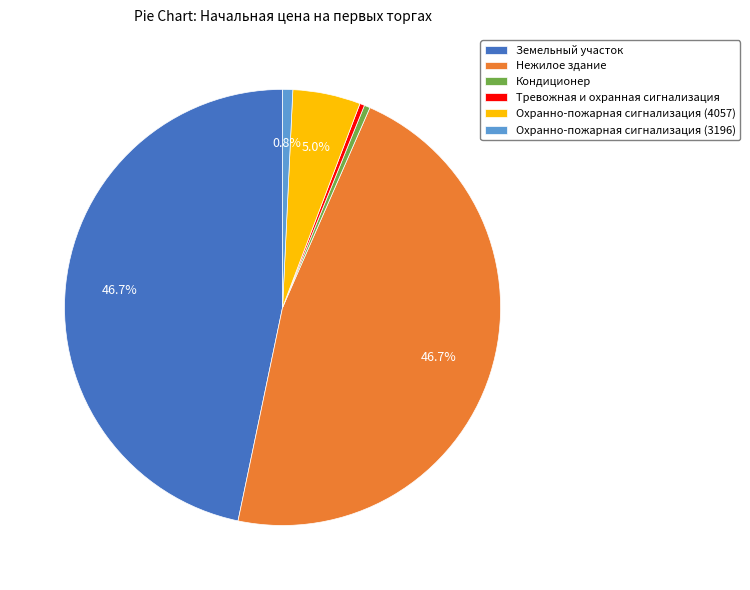

To the nearest percent, what is the difference between the largest and smallest slice percentages?

46%